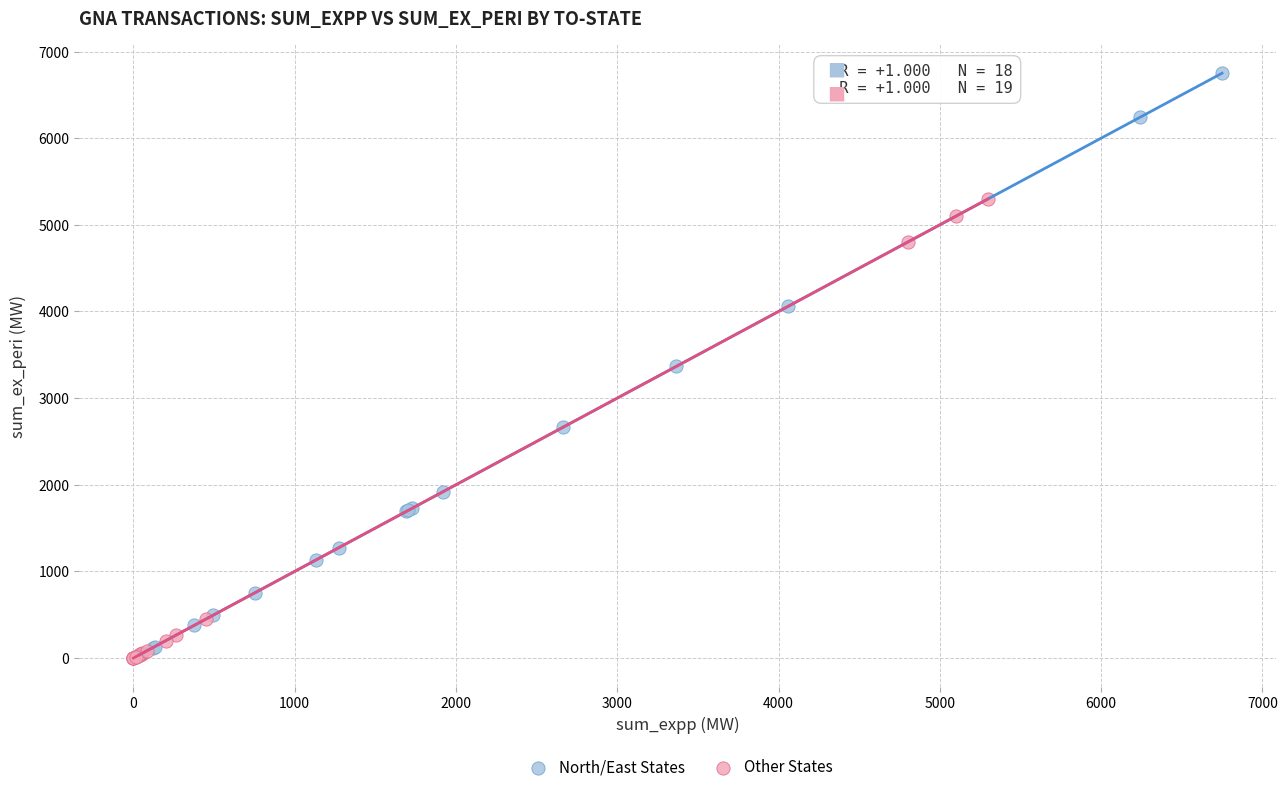

Which series reaches the maximum Y coordinate?

North/East States